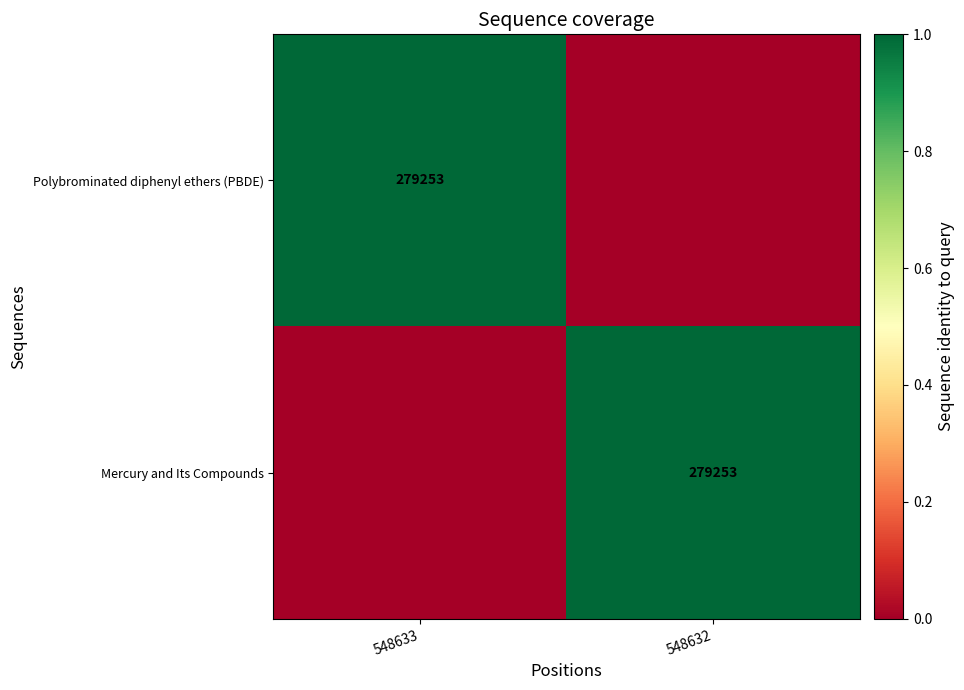

The value of Polybrominated diphenyl ethers (PBDE) at 548633 is 0. True or false?

False